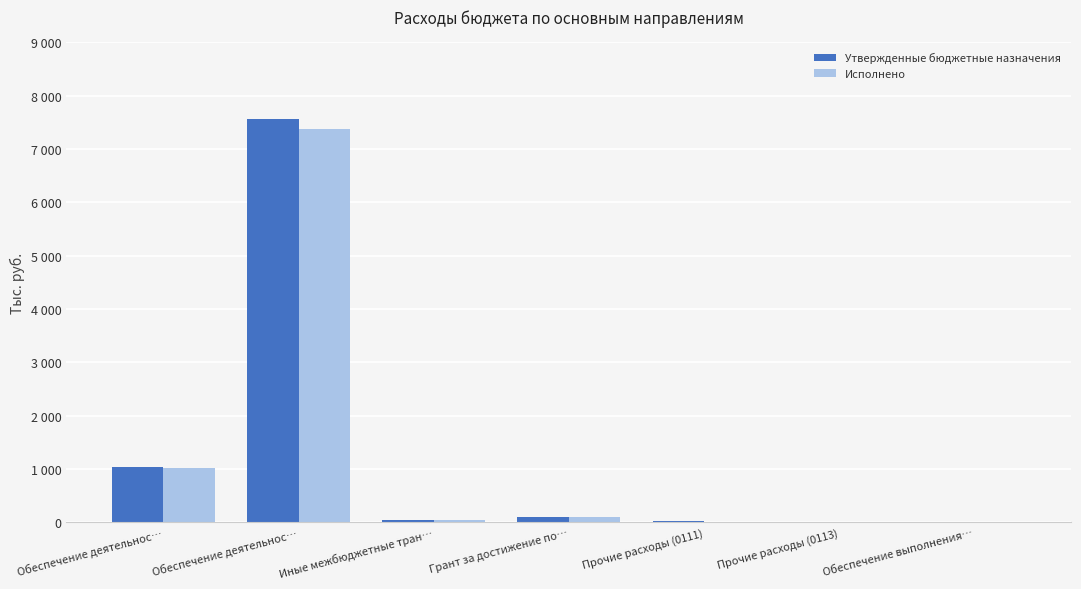

What are all the series names shown in the legend?

Утвержденные бюджетные назначения, Исполнено